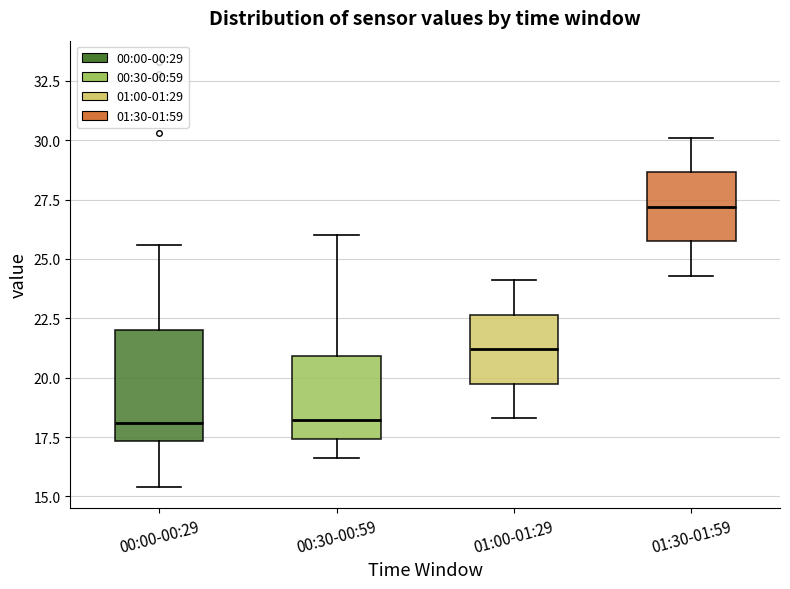

Reading left to right, read every box against the y-axis: the position of its median line, the range the box covers, and the ends of its whiskers. The values are not printed on the chart, so give them approximately, as read against the axis.

00:00-00:29: median 18.0, box 17.5 to 22.0, whiskers 15.5 to 25.5
00:30-00:59: median 18.0, box 17.5 to 21.0, whiskers 16.5 to 26.0
01:00-01:29: median 21.0, box 20.0 to 22.5, whiskers 18.5 to 24.0
01:30-01:59: median 27.0, box 26.0 to 28.5, whiskers 24.5 to 30.0